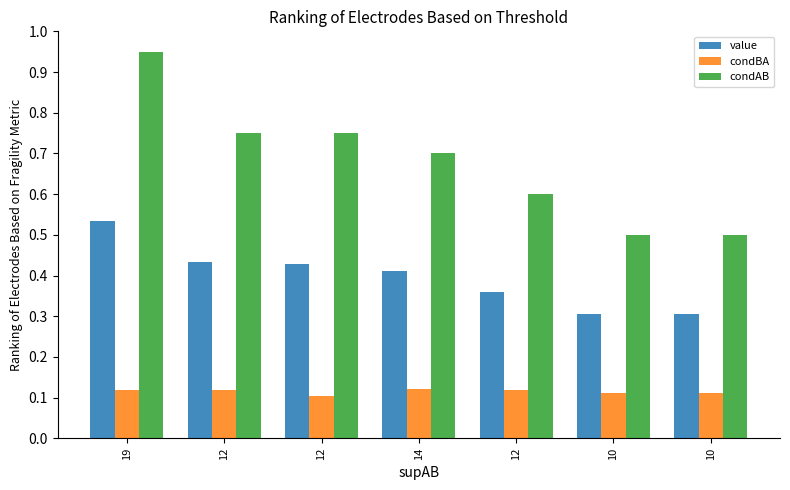

What are all the series names shown in the legend?

value, condBA, condAB